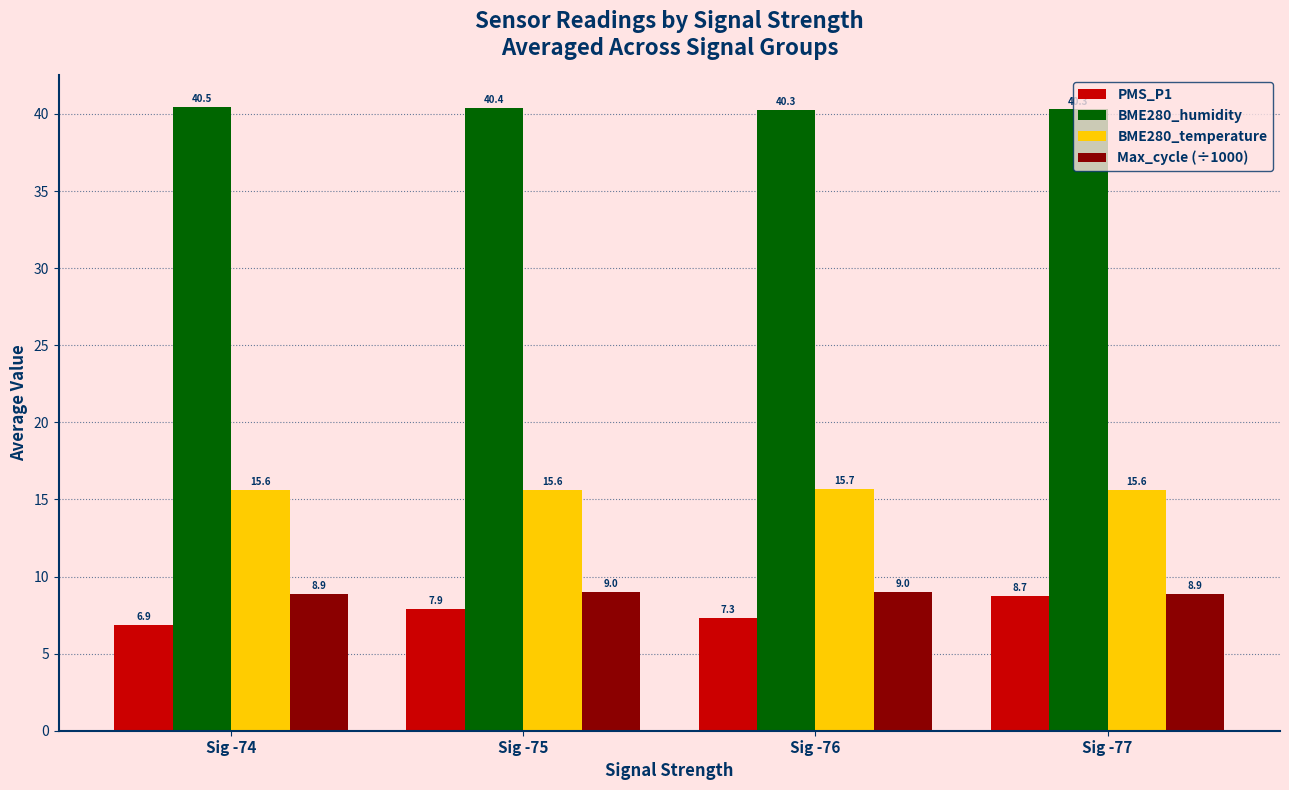

Which series changed the most between Sig -74 and Sig -76?

PMS_P1